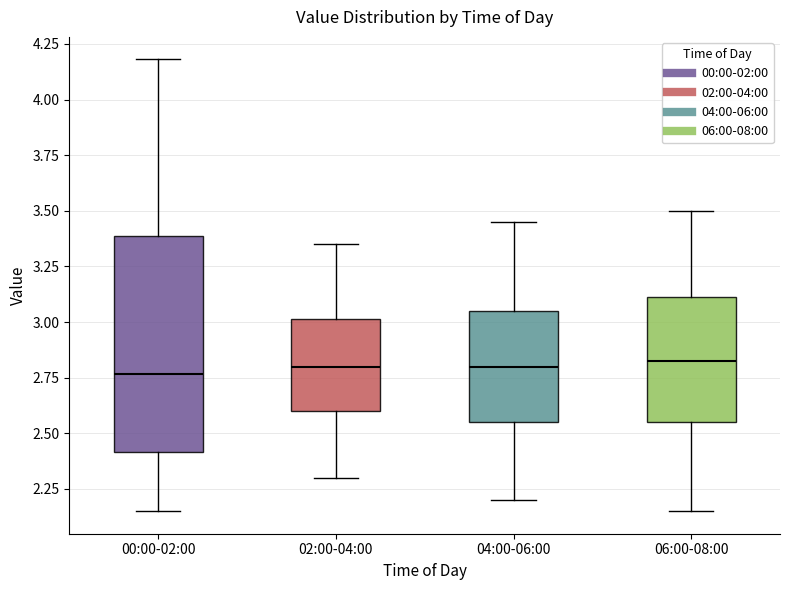

Where does the upper whisker of the box for 00:00-02:00 end on the y-axis? The values are not printed on the chart, so give them approximately, as read against the axis.

4.20